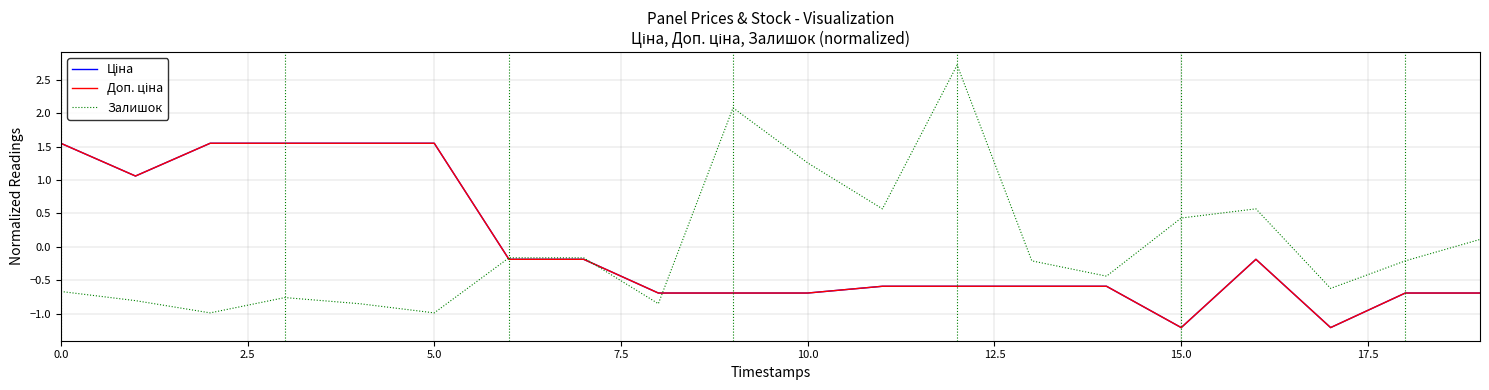

What is the minimum value shown in the chart?

-1.2